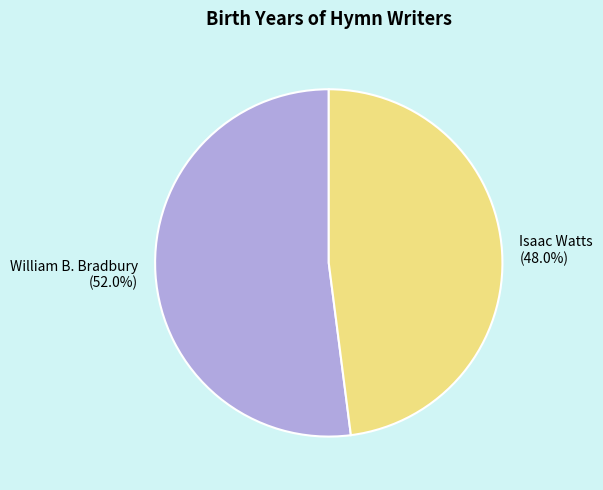

Which slice represents more than half of the pie?

William B. Bradbury